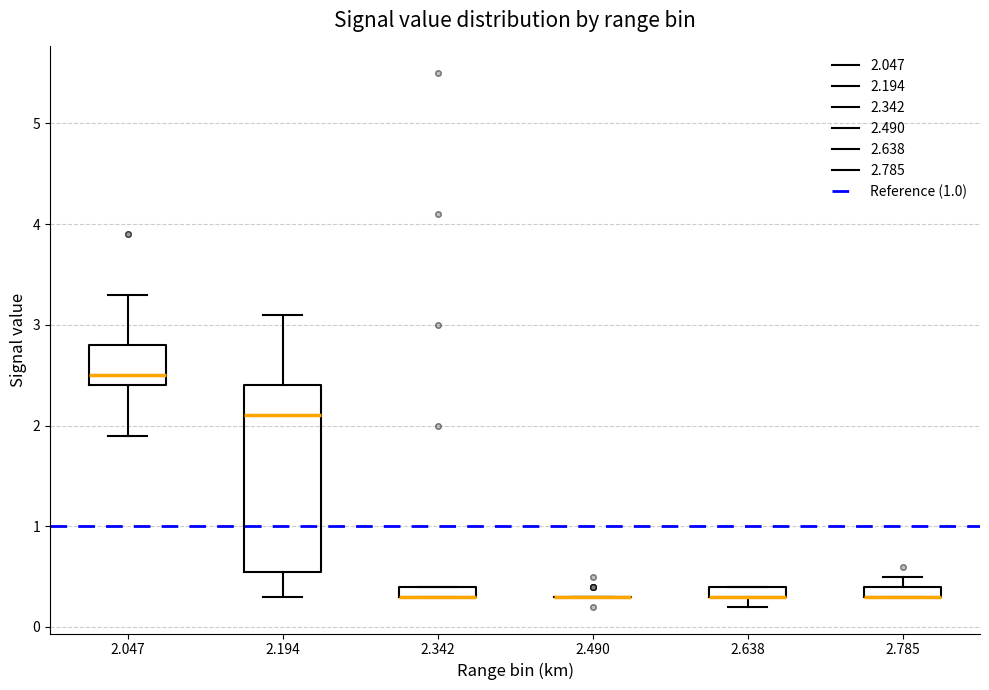

Where is the lower edge of the box at x = 2.638 on the y-axis? The values are not printed on the chart, so give them approximately, as read against the axis.

0.3